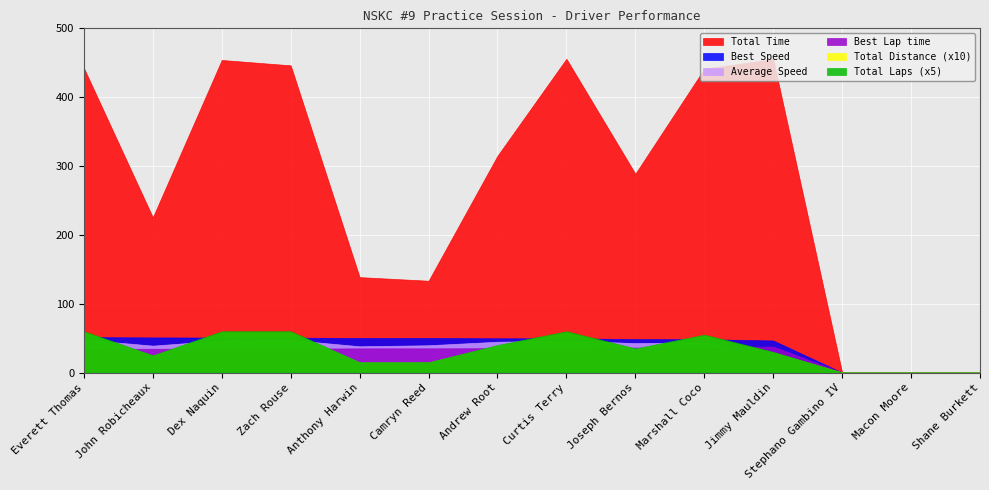

Reading left to right, list all the values displayed in this chart.

Total Laps: 12.0	5.0	12.0	12.0	3.0	3.0	8.0	12.0	7.0	11.0	6.0	0.0	0.0	0.0
Total Time: 442.4	225.5	454.0	446.2	138.6	133.3	314.9	455.8	288.8	441.3	455.3	0.0	0.0	0.0
Best Lap time: 34.2	34.5	34.7	34.7	35.1	35.1	35.4	35.5	36.3	36.4	37.8	0.0	0.0	0.0
Best Speed: 51.4	51.0	50.8	50.7	50.2	50.1	49.7	49.7	48.5	48.3	46.5	0.0	0.0	0.0
Average Speed: 47.8	39.0	46.5	47.3	38.1	39.6	44.7	46.3	42.7	43.9	23.2	0.0	0.0	0.0
Total Distance: 5.9	2.4	5.9	5.9	1.5	1.5	3.9	5.9	3.4	5.4	2.9	0.0	0.0	0.0